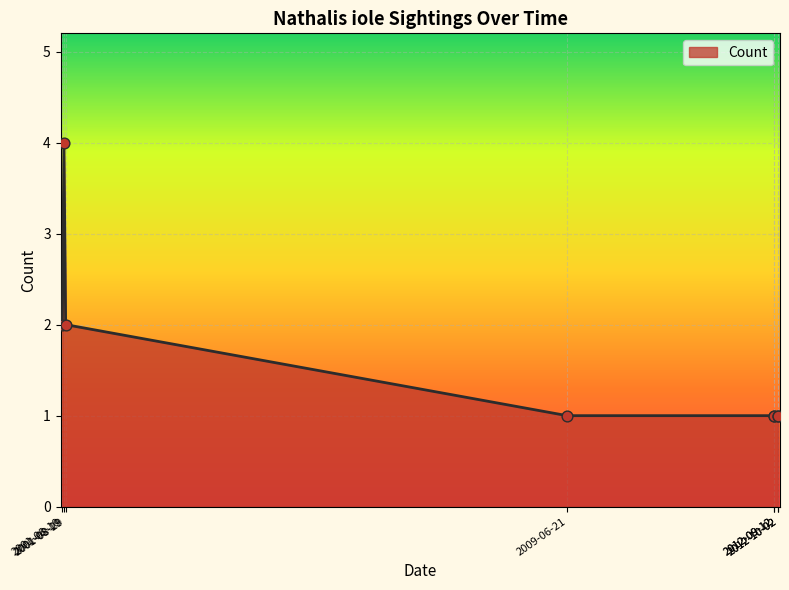

What is the change in value from 2001-08-10 to 2012-09-12?

-1